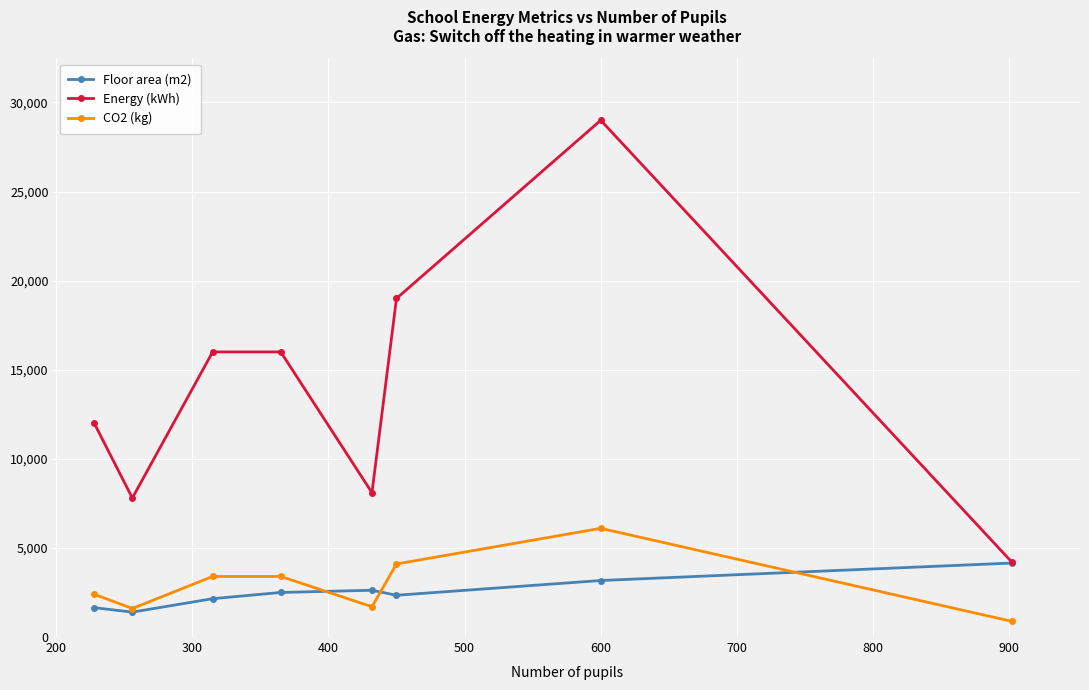

What is the lowest value of the Floor area (m2) series?

1398